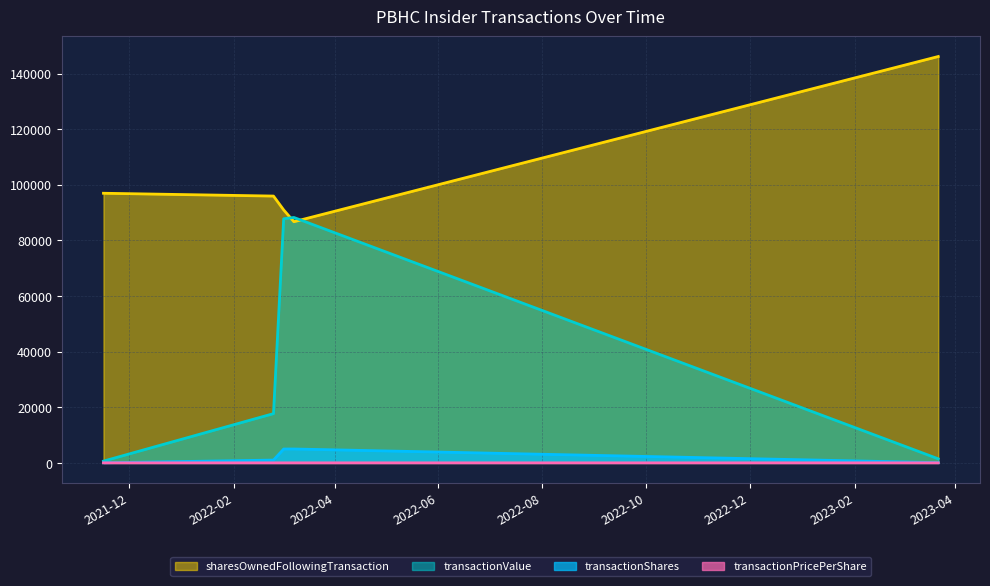

At which label is sharesOwnedFollowingTransaction closest to 116425?

2021-11-16